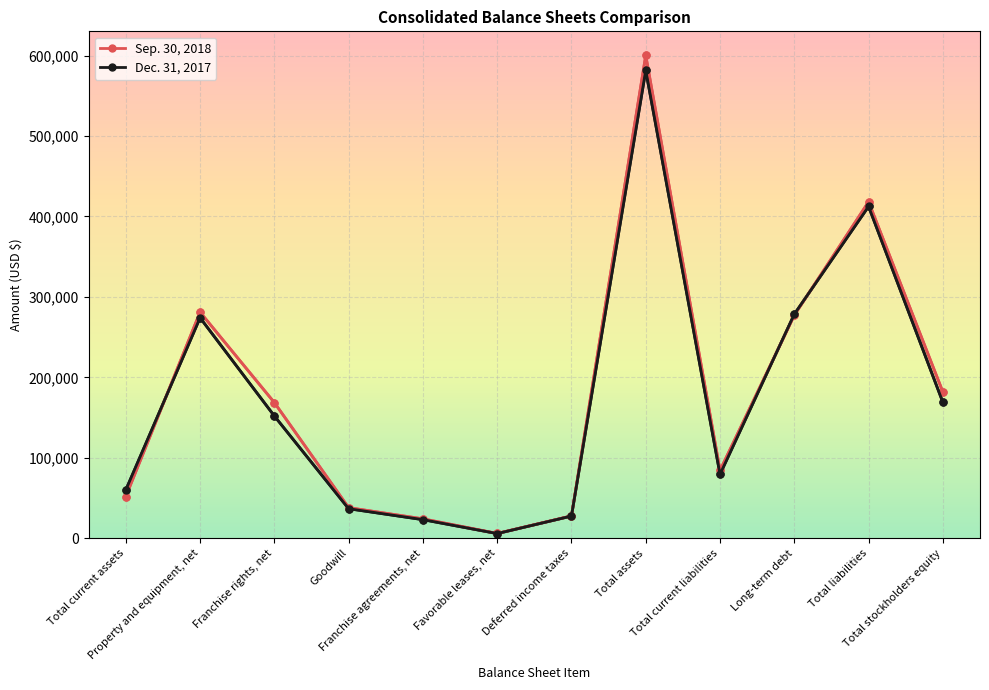

At which category does Dec. 31, 2017 reach its first local valley?

Favorable leases, net